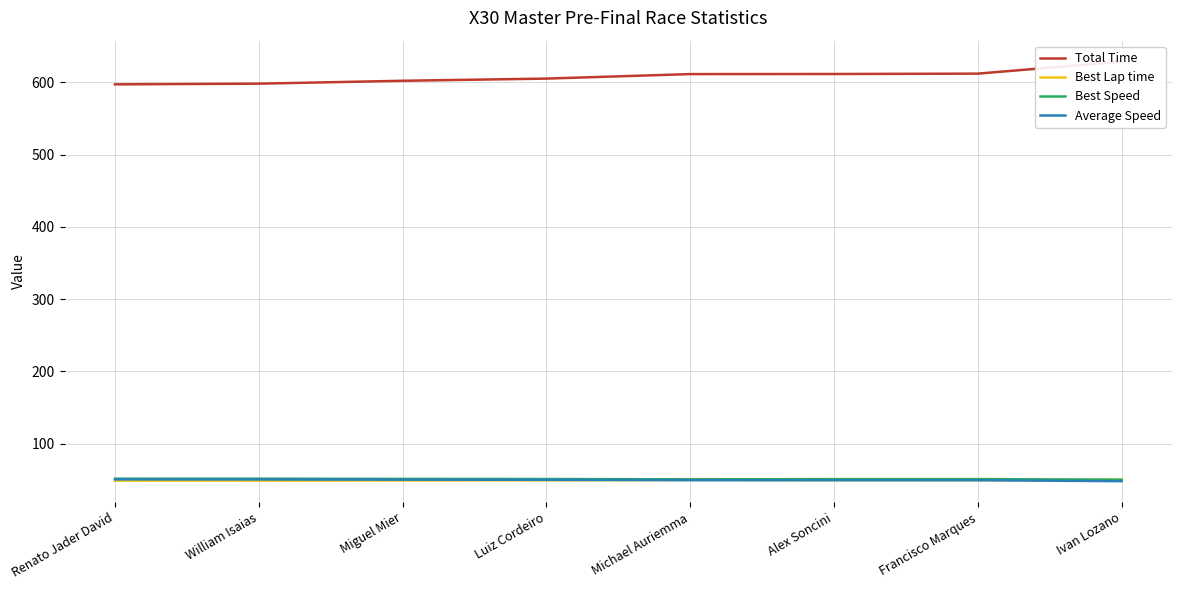

Which series has the largest range (max minus min)?

Total Time